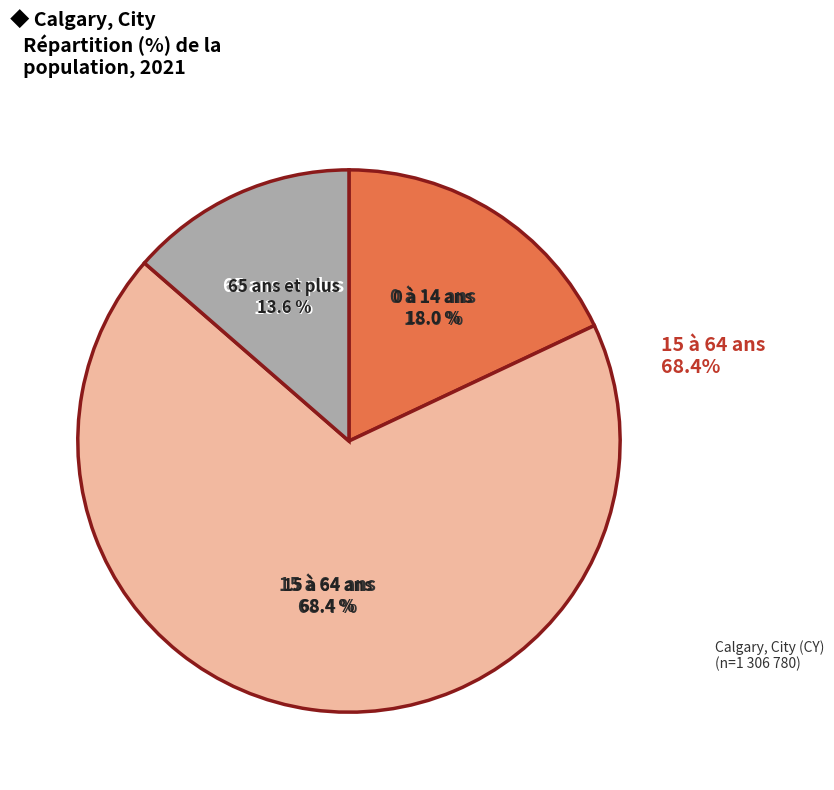

Count the number of slices in the pie.

3